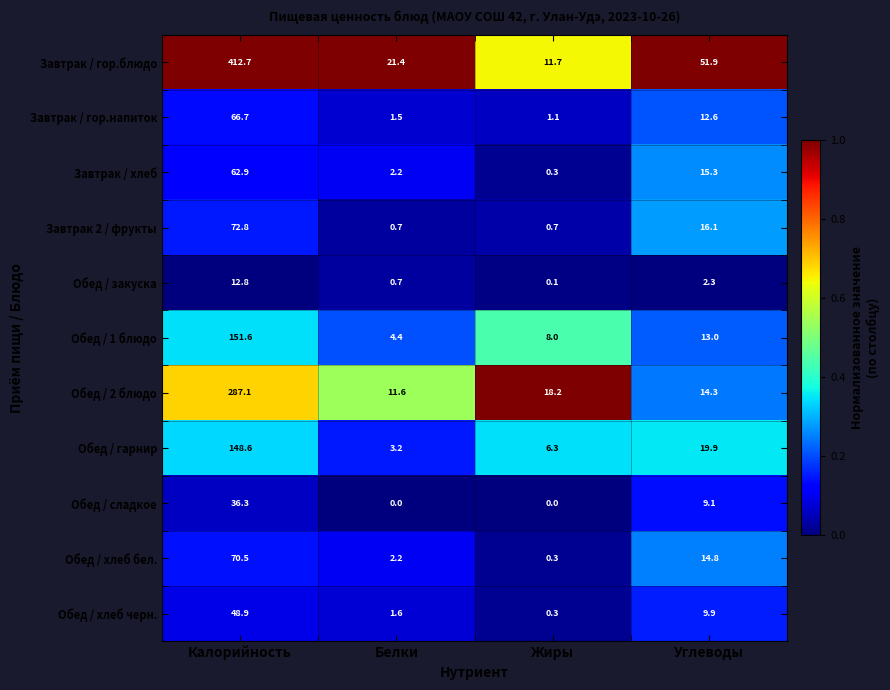

At which label does Завтрак / гор.блюдо first exceed 51?

Калорийность